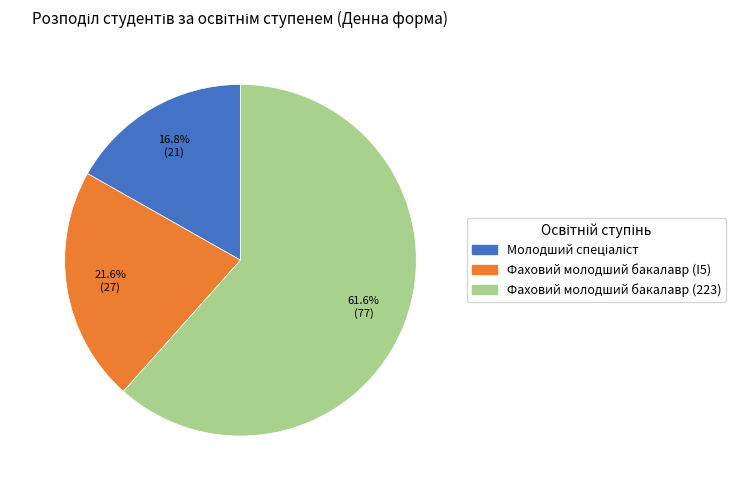

Which has a higher value, Фаховий молодший бакалавр (I5) or Фаховий молодший бакалавр (223)?

Фаховий молодший бакалавр (223)